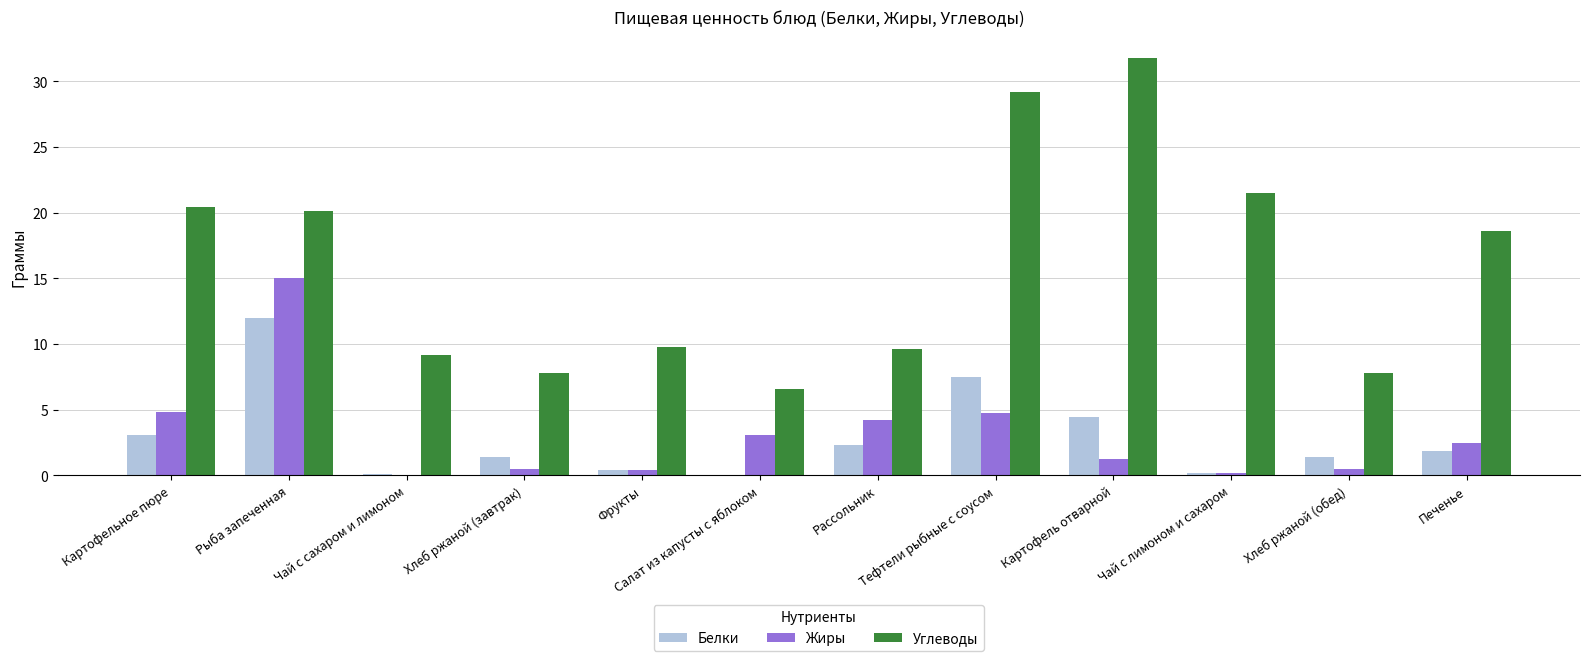

At which category is the sum across all series the highest?

Рыба запеченная